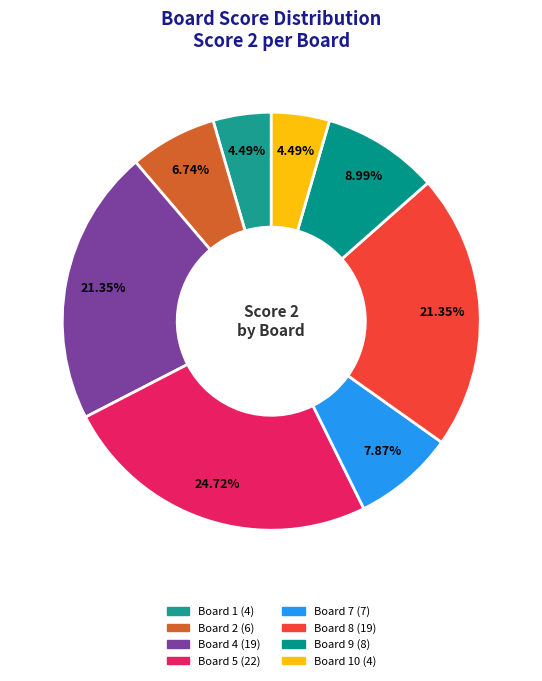

Count the number of slices in the pie.

8